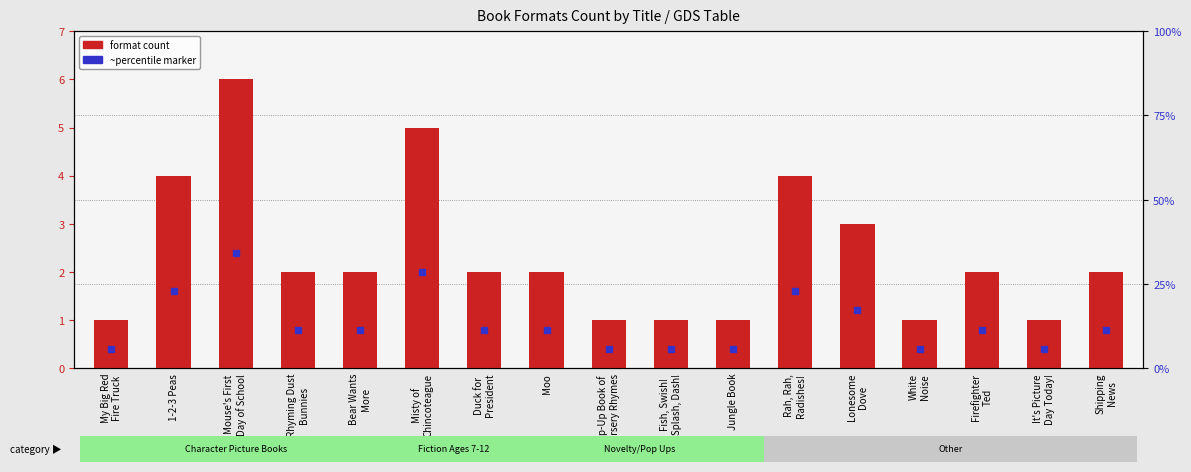

Reading left to right, extract all data points from this chart.

1	4	6	2	2	5	2	2	1	1	1	4	3	1	2	1	2